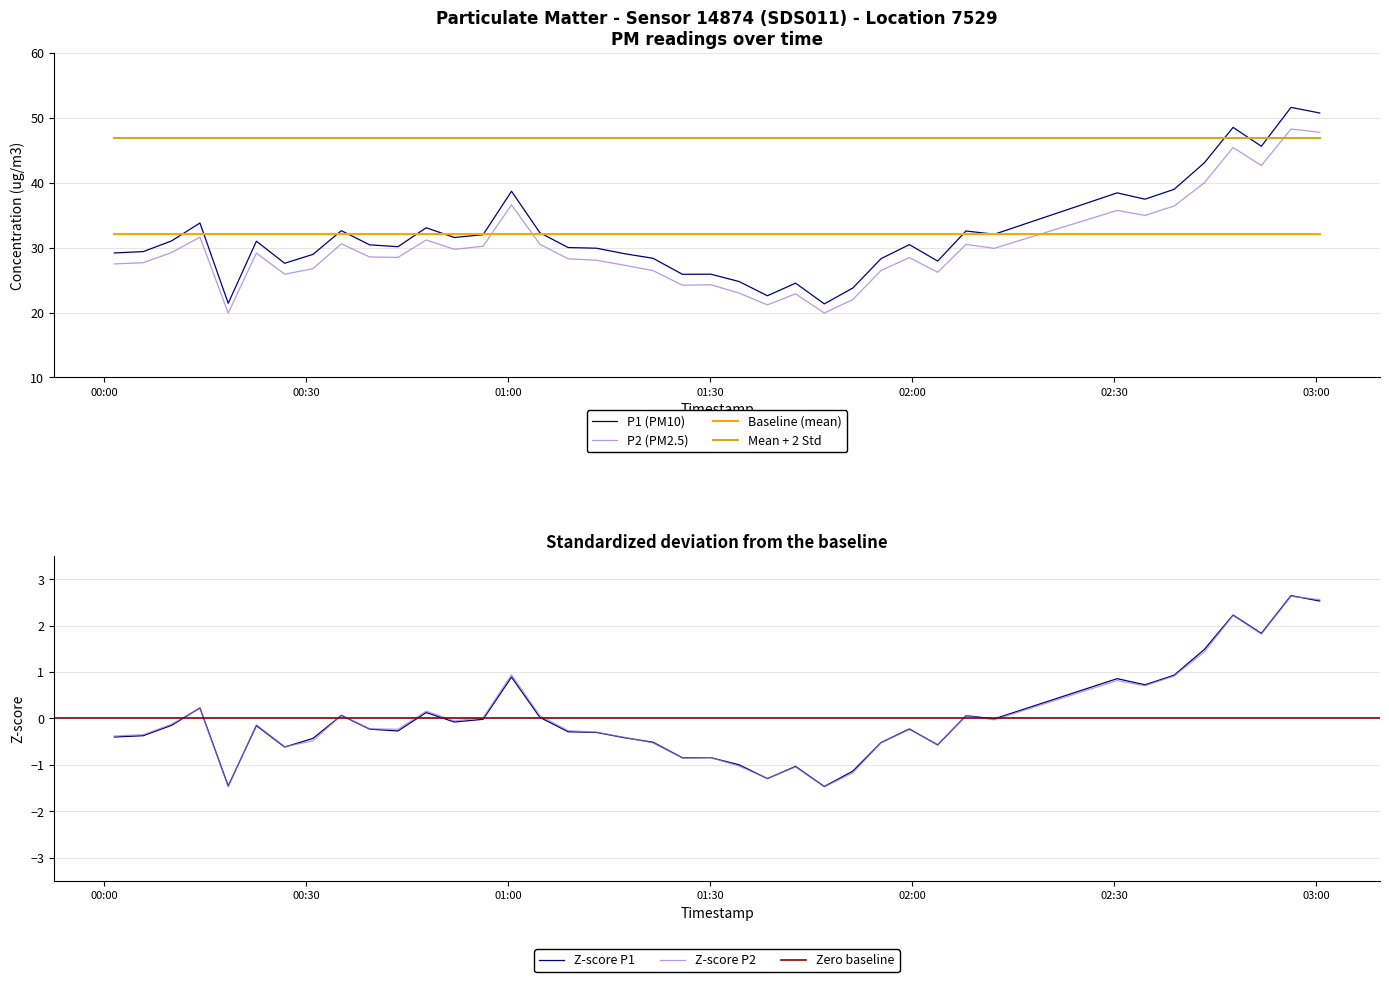

List the series in order of their peak value, highest first.

P1, P2